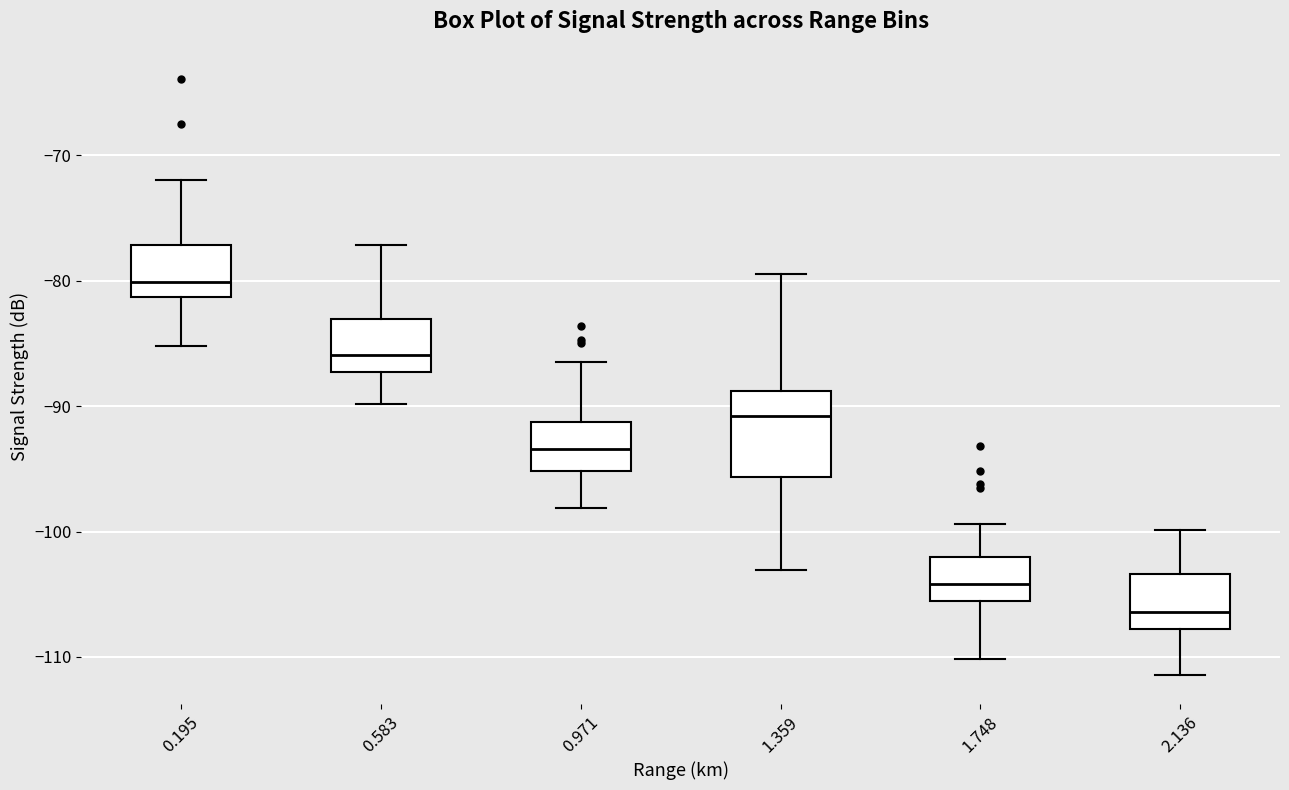

Which box has the lowest median line?

2.136